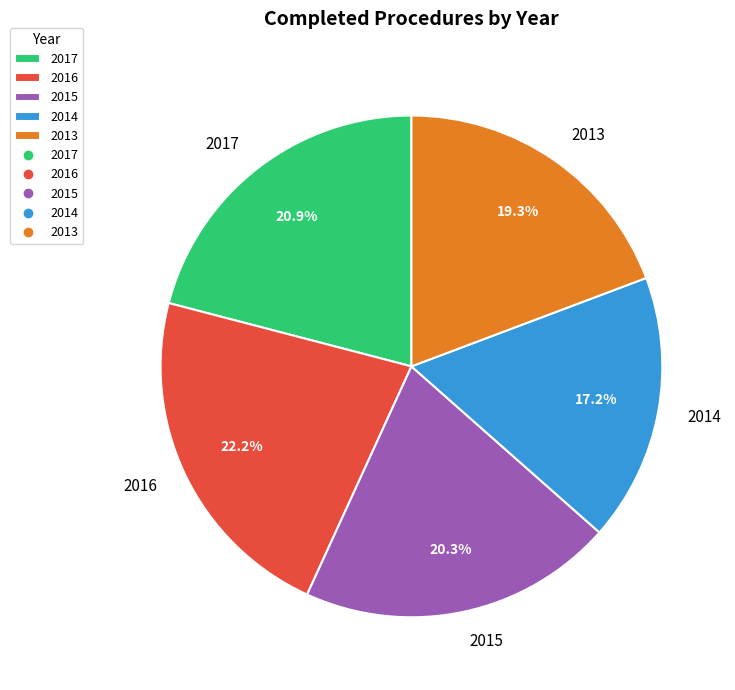

The 2014 slice represents 3% of the pie. True or false?

False